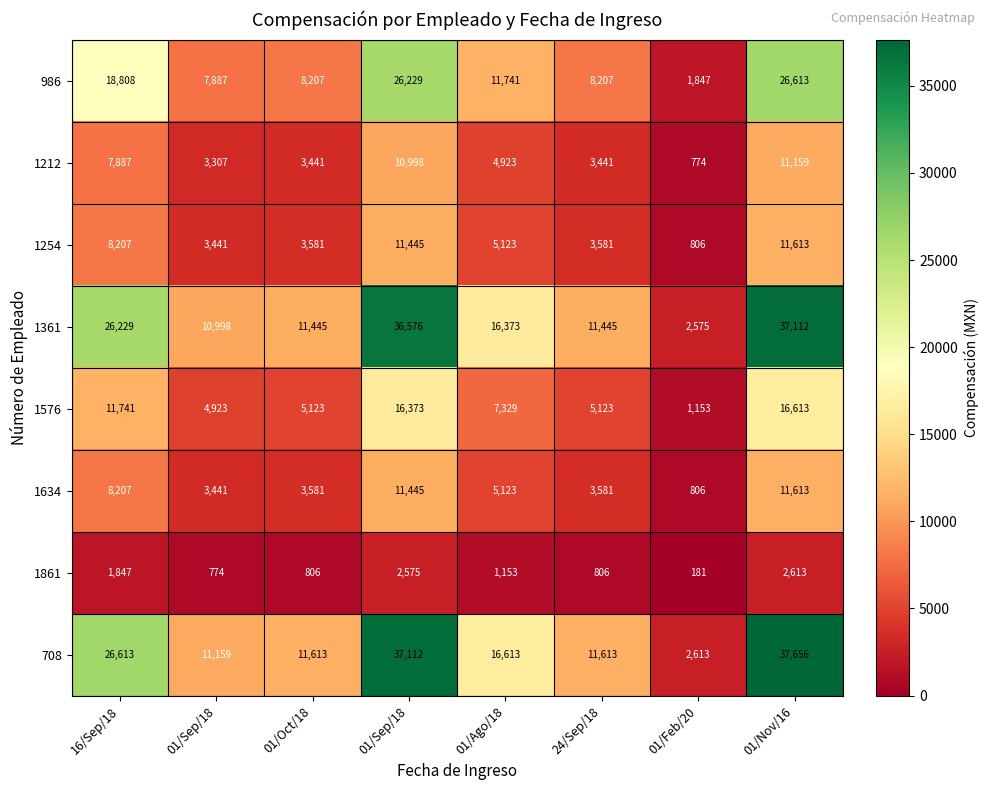

Reading right to left, extract all data points from this chart.

986: 01/Nov/16=26613.0	01/Feb/20=1847.0	24/Sep/18=8207.0	01/Ago/18=11741.0	01/Sep/18=26229.0	01/Oct/18=8207.0	01/Sep/18=7887.0	16/Sep/18=18808.0
1212: 01/Nov/16=11159.0	01/Feb/20=774.0	24/Sep/18=3441.0	01/Ago/18=4923.0	01/Sep/18=10998.0	01/Oct/18=3441.0	01/Sep/18=3307.0	16/Sep/18=7887.0
1254: 01/Nov/16=11613.0	01/Feb/20=806.0	24/Sep/18=3581.0	01/Ago/18=5123.0	01/Sep/18=11445.0	01/Oct/18=3581.0	01/Sep/18=3441.0	16/Sep/18=8207.0
1361: 01/Nov/16=37112.0	01/Feb/20=2575.0	24/Sep/18=11445.0	01/Ago/18=16373.0	01/Sep/18=36576.0	01/Oct/18=11445.0	01/Sep/18=10998.0	16/Sep/18=26229.0
1576: 01/Nov/16=16613.0	01/Feb/20=1153.0	24/Sep/18=5123.0	01/Ago/18=7329.0	01/Sep/18=16373.0	01/Oct/18=5123.0	01/Sep/18=4923.0	16/Sep/18=11741.0
1634: 01/Nov/16=11613.0	01/Feb/20=806.0	24/Sep/18=3581.0	01/Ago/18=5123.0	01/Sep/18=11445.0	01/Oct/18=3581.0	01/Sep/18=3441.0	16/Sep/18=8207.0
1861: 01/Nov/16=2613.0	01/Feb/20=181.0	24/Sep/18=806.0	01/Ago/18=1153.0	01/Sep/18=2575.0	01/Oct/18=806.0	01/Sep/18=774.0	16/Sep/18=1847.0
708: 01/Nov/16=37656.0	01/Feb/20=2613.0	24/Sep/18=11613.0	01/Ago/18=16613.0	01/Sep/18=37112.0	01/Oct/18=11613.0	01/Sep/18=11159.0	16/Sep/18=26613.0